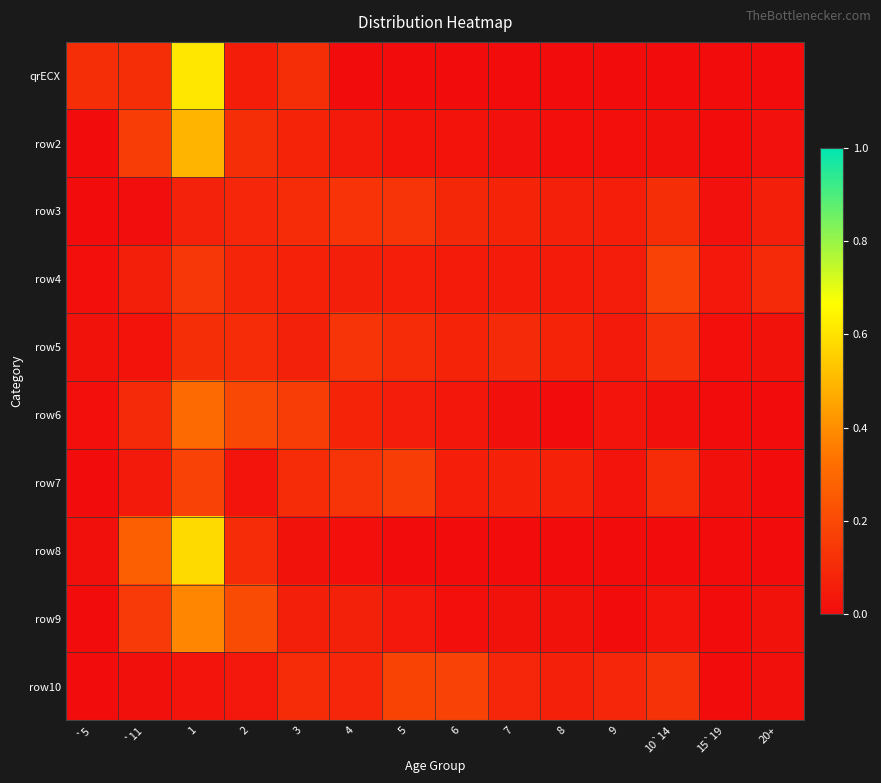

What is the total value across all series at 4?

0.7